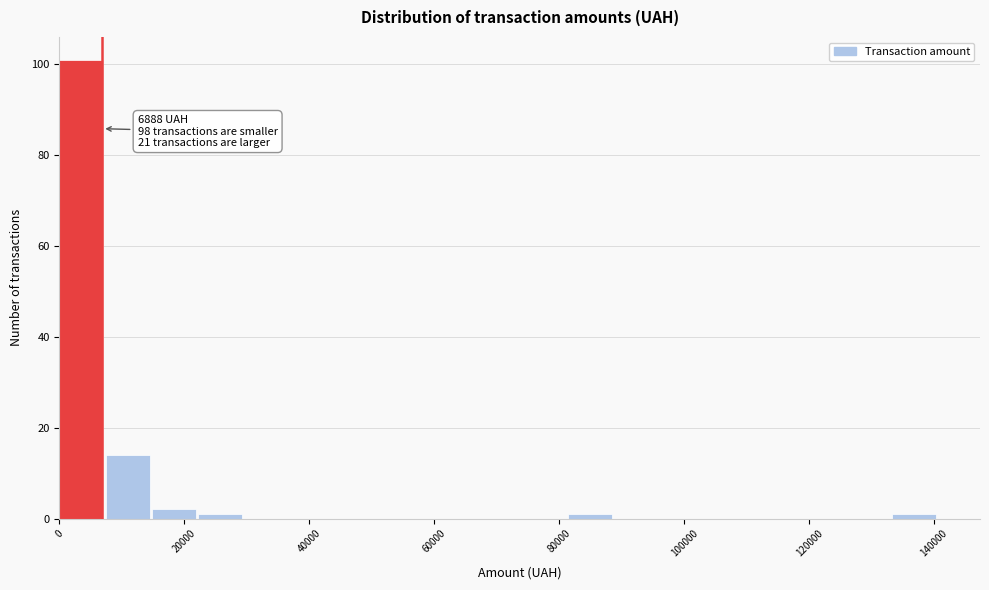

Read against the x-axis, roughly where is the centre of the tallest bar?

4000